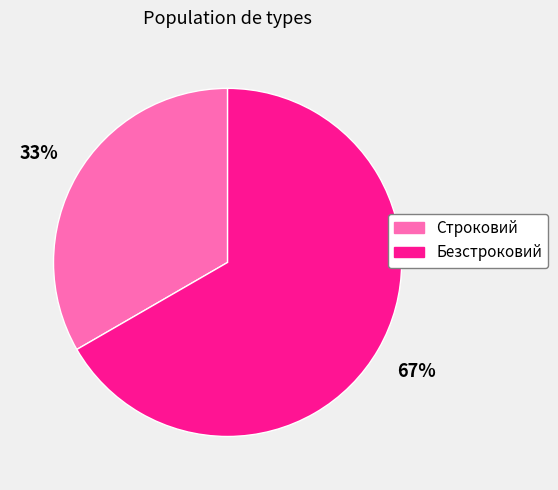

Which slice is the largest?

Безстроковий